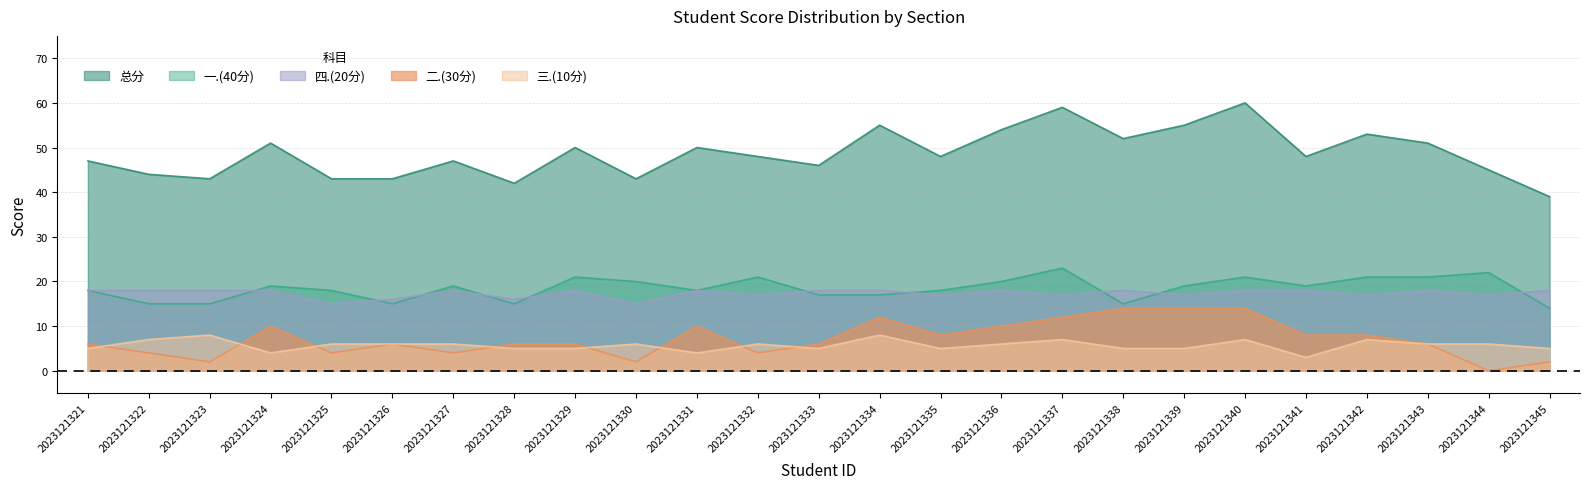

List the labels in order of 二.(30分) value, largest first.

2023121338, 2023121339, 2023121340, 2023121334, 2023121337, 2023121324, 2023121331, 2023121336, 2023121335, 2023121341, 2023121342, 2023121321, 2023121326, 2023121328, 2023121329, 2023121333, 2023121343, 2023121322, 2023121325, 2023121327, 2023121332, 2023121323, 2023121330, 2023121345, 2023121344